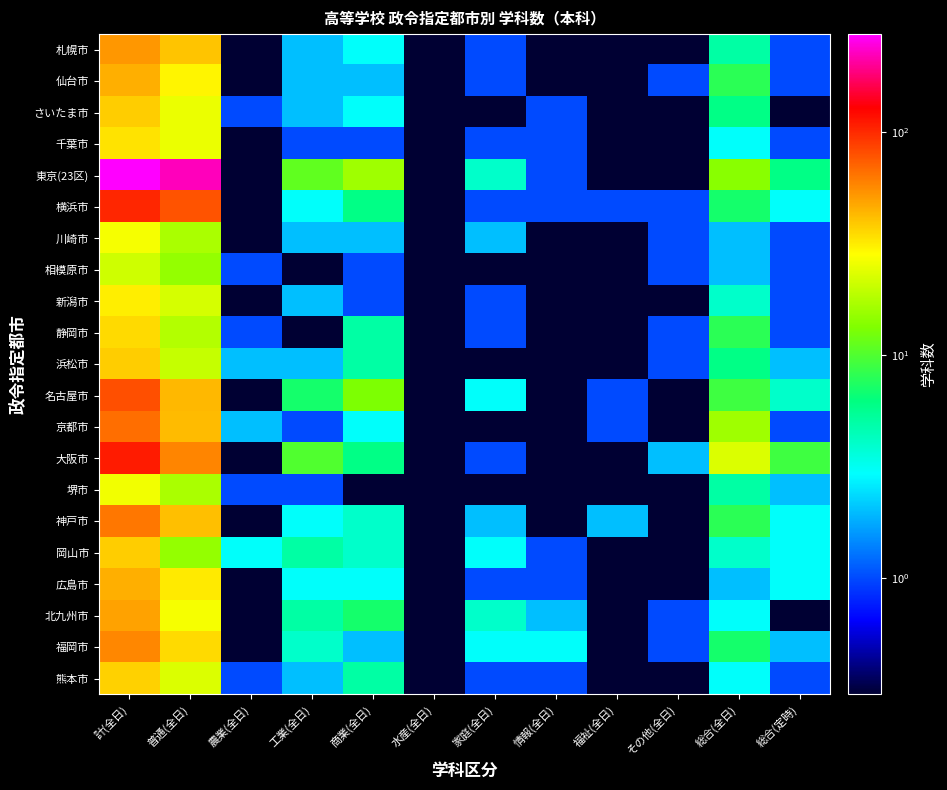

Reading right to left, what are all the values shown in this chart?

札幌市: 総合(定時)=1.0	総合(全日)=5.0	その他(全日)=0.1	福祉(全日)=0.1	情報(全日)=0.1	家庭(全日)=1.0	水産(全日)=0.1	商業(全日)=3.0	工業(全日)=2.0	農業(全日)=0.1	普通(全日)=40.0	計(全日)=52.0
仙台市: 総合(定時)=1.0	総合(全日)=8.0	その他(全日)=1.0	福祉(全日)=0.1	情報(全日)=0.1	家庭(全日)=1.0	水産(全日)=0.1	商業(全日)=2.0	工業(全日)=2.0	農業(全日)=0.1	普通(全日)=30.0	計(全日)=45.0
さいたま市: 総合(定時)=0.1	総合(全日)=6.0	その他(全日)=0.1	福祉(全日)=0.1	情報(全日)=1.0	家庭(全日)=0.1	水産(全日)=0.1	商業(全日)=3.0	工業(全日)=2.0	農業(全日)=1.0	普通(全日)=25.0	計(全日)=38.0
千葉市: 総合(定時)=1.0	総合(全日)=3.0	その他(全日)=0.1	福祉(全日)=0.1	情報(全日)=1.0	家庭(全日)=1.0	水産(全日)=0.1	商業(全日)=1.0	工業(全日)=1.0	農業(全日)=0.1	普通(全日)=25.0	計(全日)=33.0
東京(23区): 総合(定時)=6.0	総合(全日)=14.0	その他(全日)=0.1	福祉(全日)=0.1	情報(全日)=1.0	家庭(全日)=4.0	水産(全日)=0.1	商業(全日)=16.0	工業(全日)=11.0	農業(全日)=0.1	普通(全日)=222.0	計(全日)=274.0
横浜市: 総合(定時)=3.0	総合(全日)=7.0	その他(全日)=1.0	福祉(全日)=1.0	情報(全日)=1.0	家庭(全日)=1.0	水産(全日)=0.1	商業(全日)=6.0	工業(全日)=3.0	農業(全日)=0.1	普通(全日)=78.0	計(全日)=101.0
川崎市: 総合(定時)=1.0	総合(全日)=2.0	その他(全日)=1.0	福祉(全日)=0.1	情報(全日)=0.1	家庭(全日)=2.0	水産(全日)=0.1	商業(全日)=2.0	工業(全日)=2.0	農業(全日)=0.1	普通(全日)=17.0	計(全日)=27.0
相模原市: 総合(定時)=1.0	総合(全日)=2.0	その他(全日)=1.0	福祉(全日)=0.1	情報(全日)=0.1	家庭(全日)=0.1	水産(全日)=0.1	商業(全日)=1.0	工業(全日)=0.1	農業(全日)=1.0	普通(全日)=15.0	計(全日)=21.0
新潟市: 総合(定時)=1.0	総合(全日)=4.0	その他(全日)=0.1	福祉(全日)=0.1	情報(全日)=0.1	家庭(全日)=1.0	水産(全日)=0.1	商業(全日)=1.0	工業(全日)=2.0	農業(全日)=0.1	普通(全日)=22.0	計(全日)=31.0
静岡市: 総合(定時)=1.0	総合(全日)=8.0	その他(全日)=1.0	福祉(全日)=0.1	情報(全日)=0.1	家庭(全日)=1.0	水産(全日)=0.1	商業(全日)=5.0	工業(全日)=0.1	農業(全日)=1.0	普通(全日)=18.0	計(全日)=35.0
浜松市: 総合(定時)=2.0	総合(全日)=6.0	その他(全日)=1.0	福祉(全日)=0.1	情報(全日)=0.1	家庭(全日)=0.1	水産(全日)=0.1	商業(全日)=5.0	工業(全日)=2.0	農業(全日)=2.0	普通(全日)=20.0	計(全日)=38.0
名古屋市: 総合(定時)=4.0	総合(全日)=9.0	その他(全日)=0.1	福祉(全日)=1.0	情報(全日)=0.1	家庭(全日)=3.0	水産(全日)=0.1	商業(全日)=13.0	工業(全日)=7.0	農業(全日)=0.1	普通(全日)=43.0	計(全日)=80.0
京都市: 総合(定時)=1.0	総合(全日)=16.0	その他(全日)=0.1	福祉(全日)=1.0	情報(全日)=0.1	家庭(全日)=0.1	水産(全日)=0.1	商業(全日)=3.0	工業(全日)=1.0	農業(全日)=2.0	普通(全日)=42.0	計(全日)=66.0
大阪市: 総合(定時)=9.0	総合(全日)=23.0	その他(全日)=2.0	福祉(全日)=0.1	情報(全日)=0.1	家庭(全日)=1.0	水産(全日)=0.1	商業(全日)=6.0	工業(全日)=10.0	農業(全日)=0.1	普通(全日)=58.0	計(全日)=109.0
堺市: 総合(定時)=2.0	総合(全日)=5.0	その他(全日)=0.1	福祉(全日)=0.1	情報(全日)=0.1	家庭(全日)=0.1	水産(全日)=0.1	商業(全日)=0.1	工業(全日)=1.0	農業(全日)=1.0	普通(全日)=17.0	計(全日)=26.0
神戸市: 総合(定時)=3.0	総合(全日)=8.0	その他(全日)=0.1	福祉(全日)=2.0	情報(全日)=0.1	家庭(全日)=2.0	水産(全日)=0.1	商業(全日)=4.0	工業(全日)=3.0	農業(全日)=0.1	普通(全日)=41.0	計(全日)=63.0
岡山市: 総合(定時)=3.0	総合(全日)=4.0	その他(全日)=0.1	福祉(全日)=0.1	情報(全日)=1.0	家庭(全日)=3.0	水産(全日)=0.1	商業(全日)=4.0	工業(全日)=5.0	農業(全日)=3.0	普通(全日)=15.0	計(全日)=38.0
広島市: 総合(定時)=3.0	総合(全日)=2.0	その他(全日)=0.1	福祉(全日)=0.1	情報(全日)=1.0	家庭(全日)=1.0	水産(全日)=0.1	商業(全日)=3.0	工業(全日)=3.0	農業(全日)=0.1	普通(全日)=32.0	計(全日)=45.0
北九州市: 総合(定時)=0.1	総合(全日)=3.0	その他(全日)=1.0	福祉(全日)=0.1	情報(全日)=2.0	家庭(全日)=4.0	水産(全日)=0.1	商業(全日)=7.0	工業(全日)=5.0	農業(全日)=0.1	普通(全日)=27.0	計(全日)=49.0
福岡市: 総合(定時)=2.0	総合(全日)=7.0	その他(全日)=1.0	福祉(全日)=0.1	情報(全日)=3.0	家庭(全日)=3.0	水産(全日)=0.1	商業(全日)=2.0	工業(全日)=4.0	農業(全日)=0.1	普通(全日)=35.0	計(全日)=57.0
熊本市: 総合(定時)=1.0	総合(全日)=3.0	その他(全日)=0.1	福祉(全日)=0.1	情報(全日)=1.0	家庭(全日)=1.0	水産(全日)=0.1	商業(全日)=5.0	工業(全日)=2.0	農業(全日)=1.0	普通(全日)=23.0	計(全日)=37.0